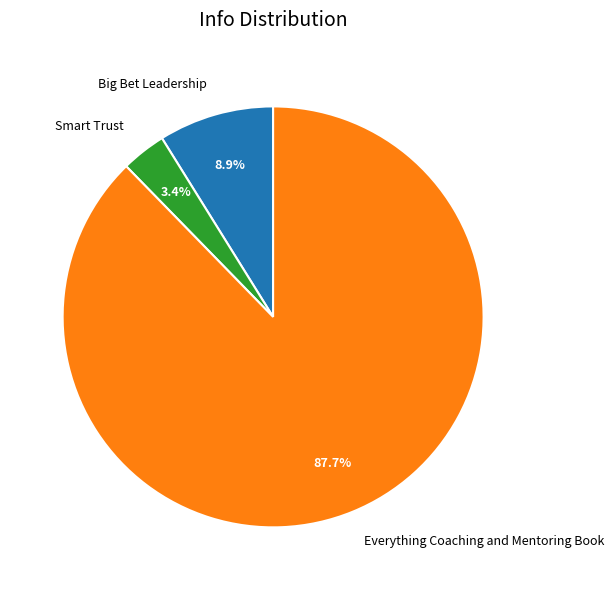

What percentage do Everything Coaching and Mentoring Book and Smart Trust together represent?

91.1%